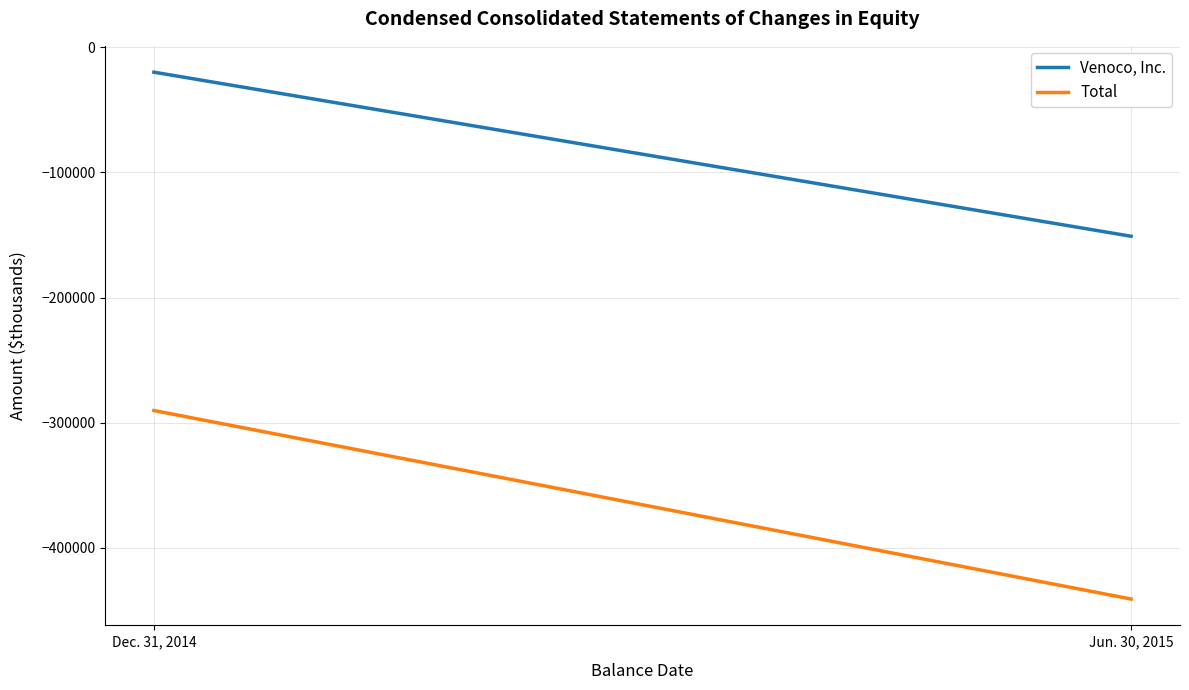

How many Total values are between -440877 and -290217?

2